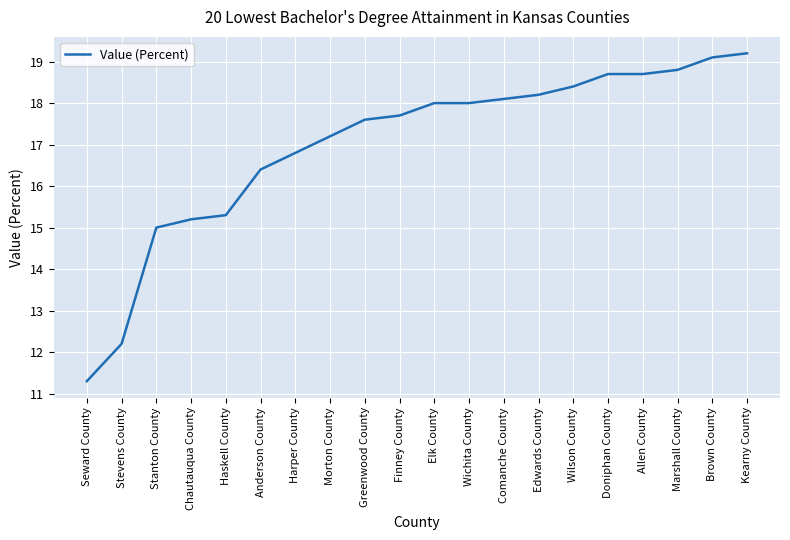

What is the difference between the maximum and minimum values?

7.9